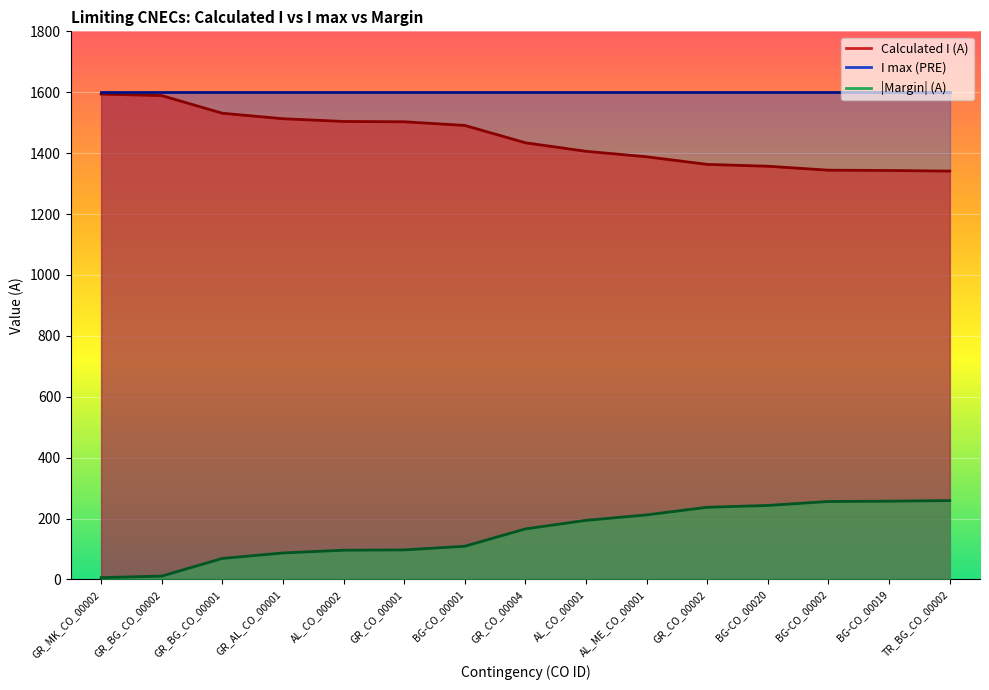

What is the difference between the highest and lowest values at GR_CO_00004?

1268